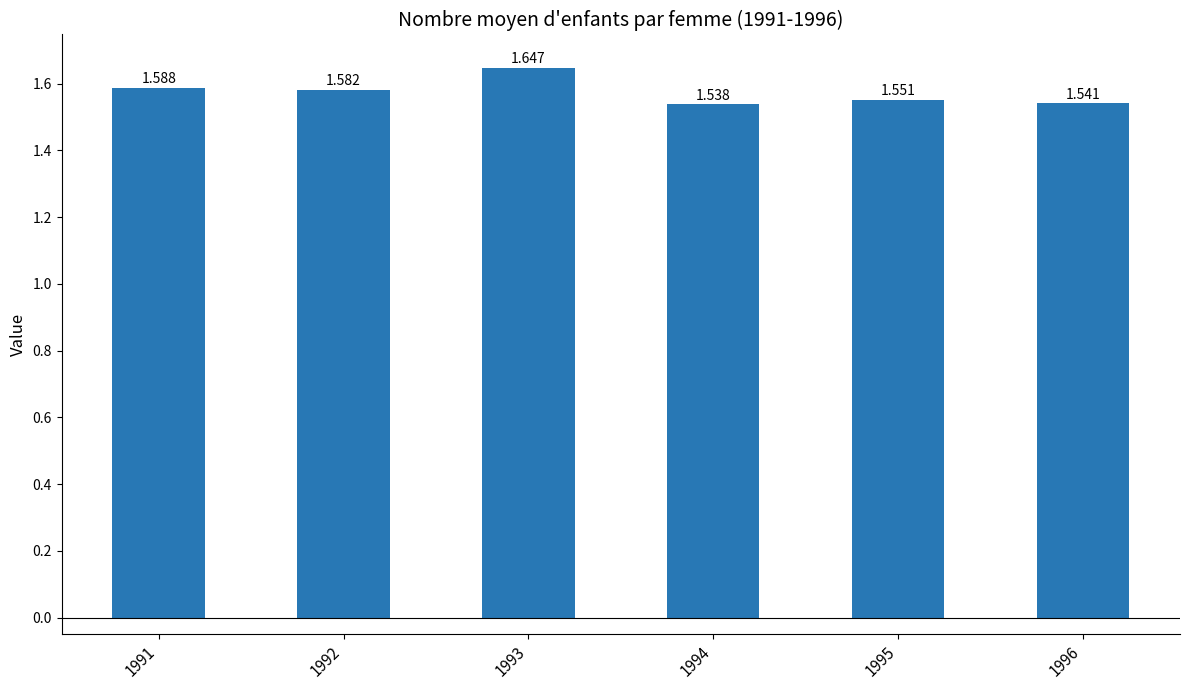

List the labels in order of value, largest first.

1993, 1991, 1992, 1995, 1996, 1994